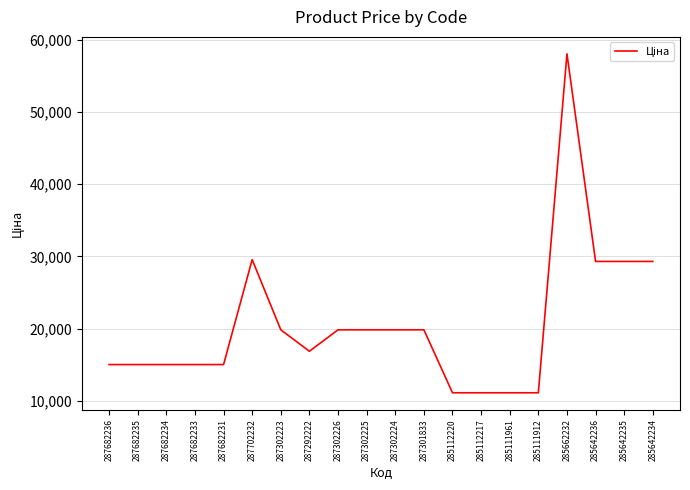

Count the number of categories in the chart.

20